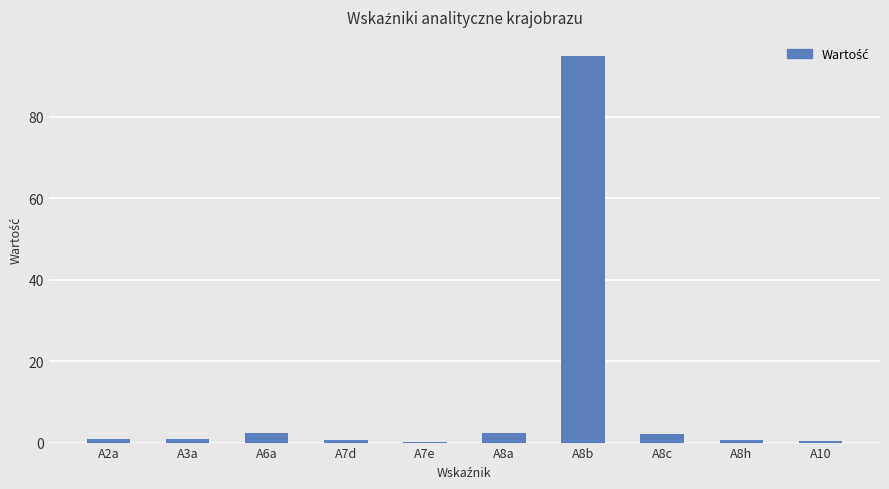

What is the average value?

10.5